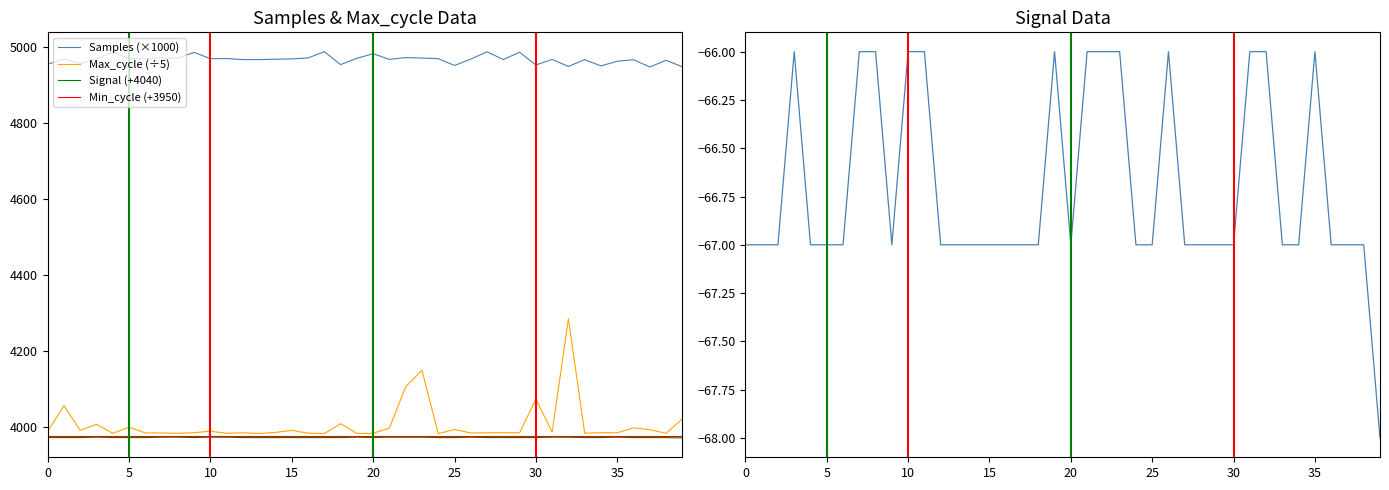

True or false: Max_cycle (÷5) and Samples (×1000) intersect in this chart.

False